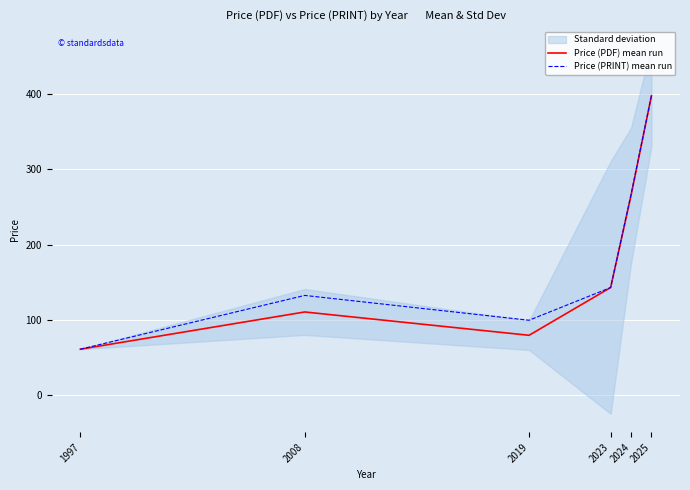

Reading left to right, what are all the values shown in this chart?

Price (PDF) mean run: 1997=61.0	2008=110.5	2019=79.5	2023=143.0	2024=265.4	2025=397.9
Price (PRINT) mean run: 1997=61.0	2008=132.5	2019=99.5	2023=143.0	2024=266.8	2025=397.9